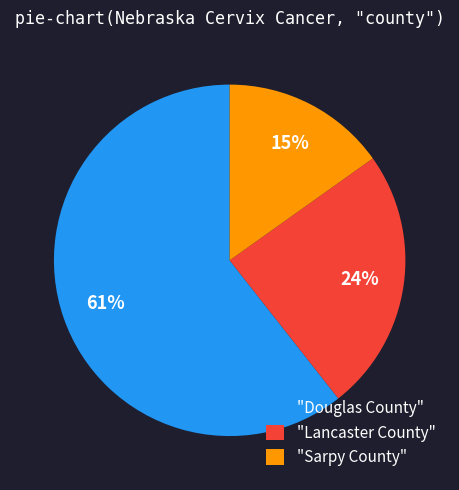

Does any single category account for the majority?

Yes